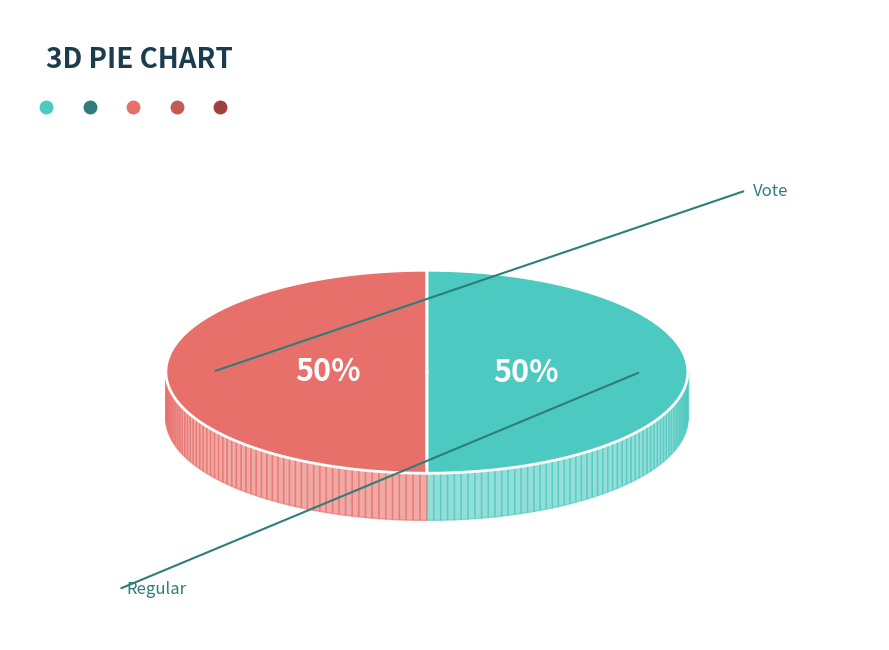

Count the number of slices in the pie.

2